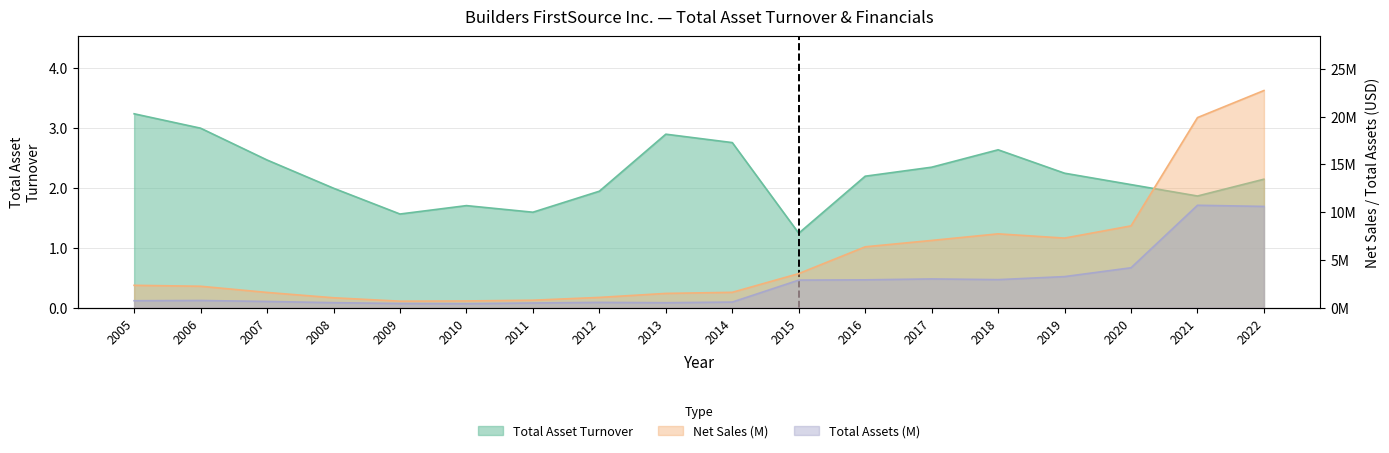

What is the value of the Total Assets (M) point at the 3rd from the left?

647423.0